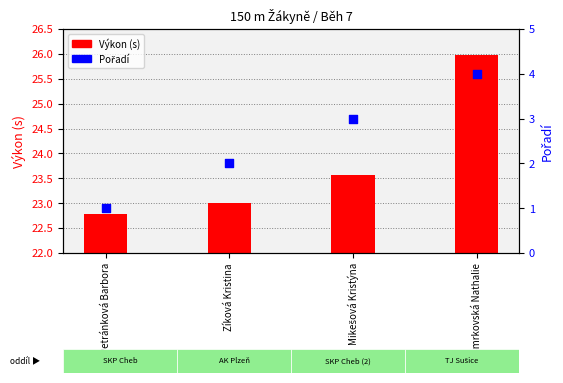

At which category is the sum across all series the highest?

Smrkovská Nathalie